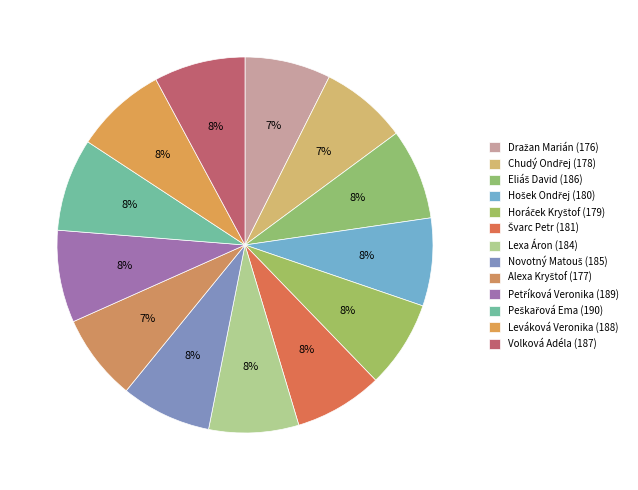

How many segments does this pie chart have?

13